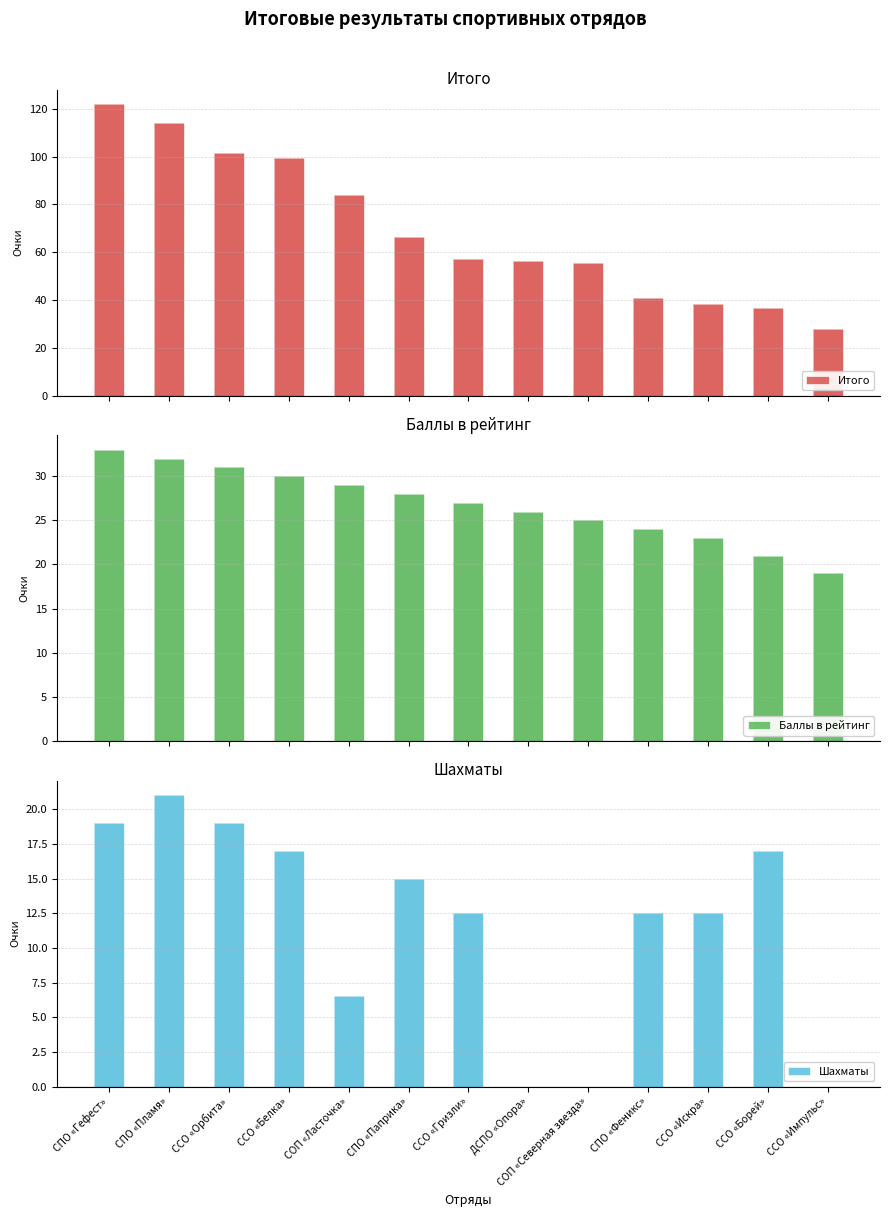

List the labels in order of Итого value, smallest first.

ССО «Импульс», ССО «Борей», ССО «Искра», СПО «Феникс», СОП «Северная звезда», ДСПО «Опора», ССО «Гризли», СПО «Паприка», СОП «Ласточка», ССО «Белка», ССО «Орбита», СПО «Пламя», СПО «Гефест»